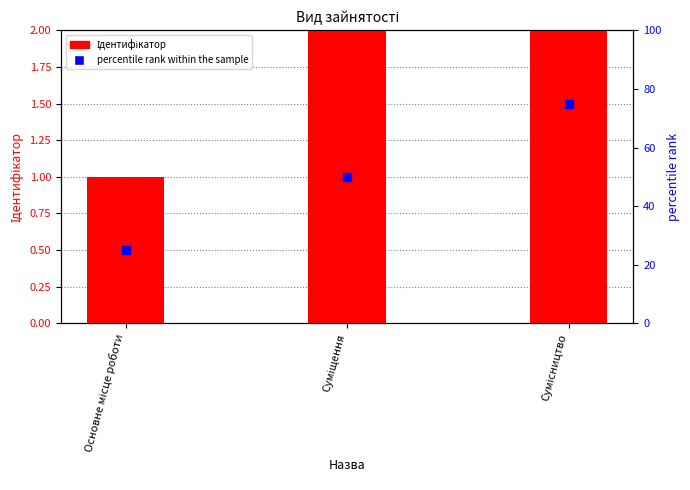

At which category is the sum across all series the highest?

Сумісництво